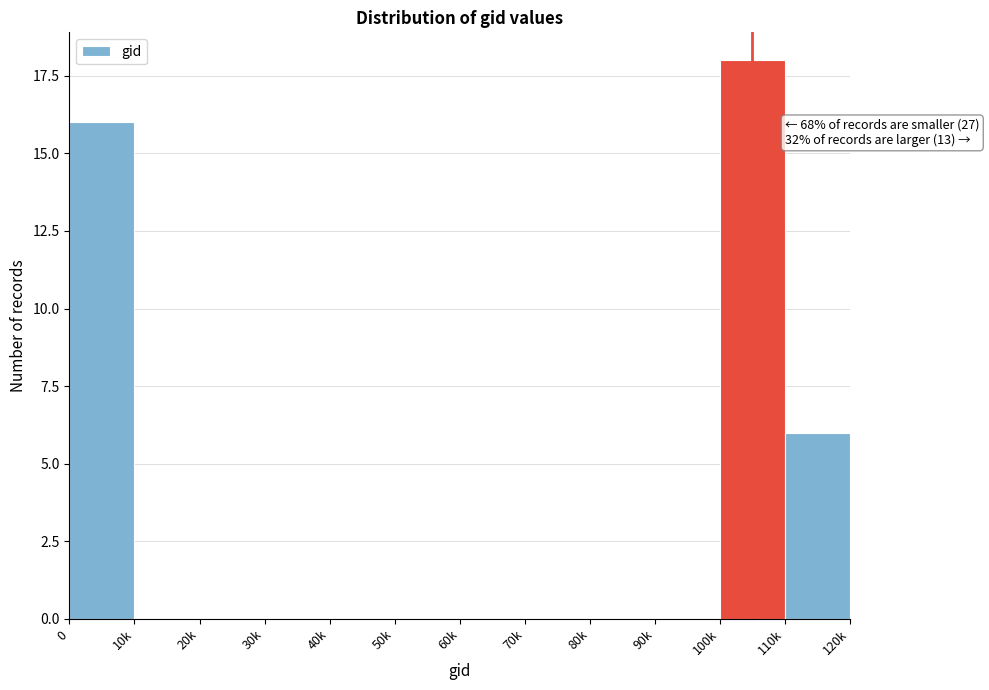

Reading left to right, list all the values displayed in this chart.

0=16	10k=0	20k=0	30k=0	40k=0	50k=0	60k=0	70k=0	80k=0	90k=0	100k=18	110k=6